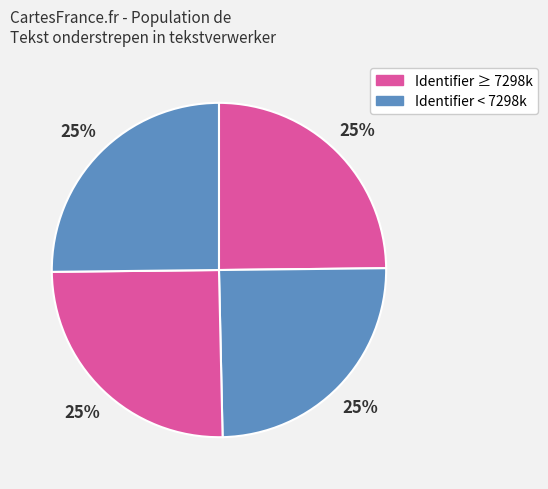

Is it true that Waarom een stuk tekst onderstrepen? is 25% of the pie?

True